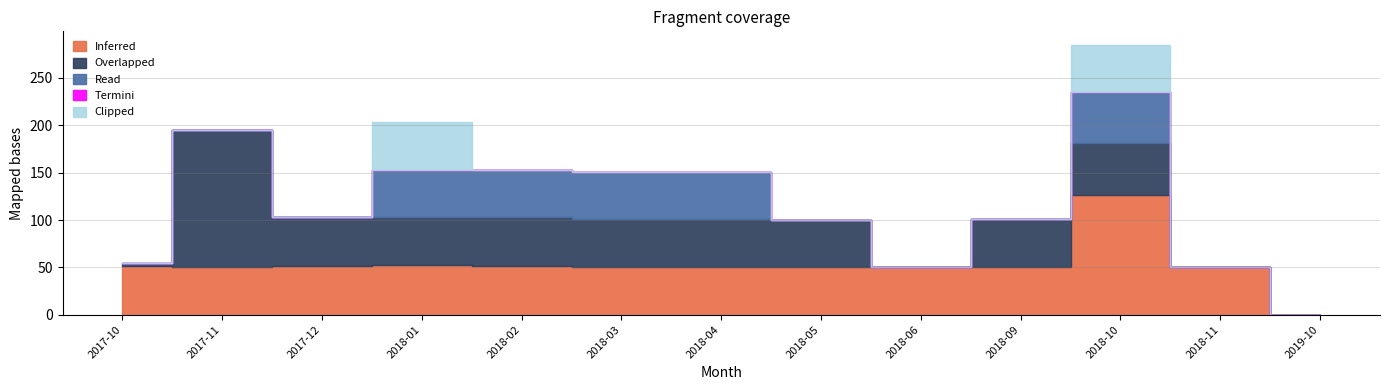

At which label is Inferred closest to 63?

2018-01